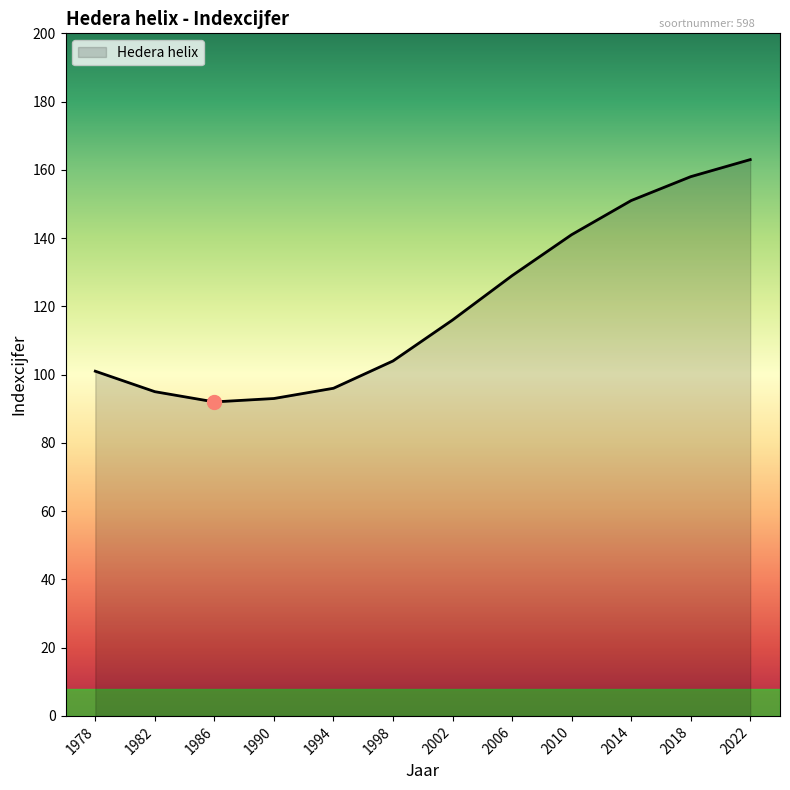

Which has a higher value, 2006 or 1978?

2006